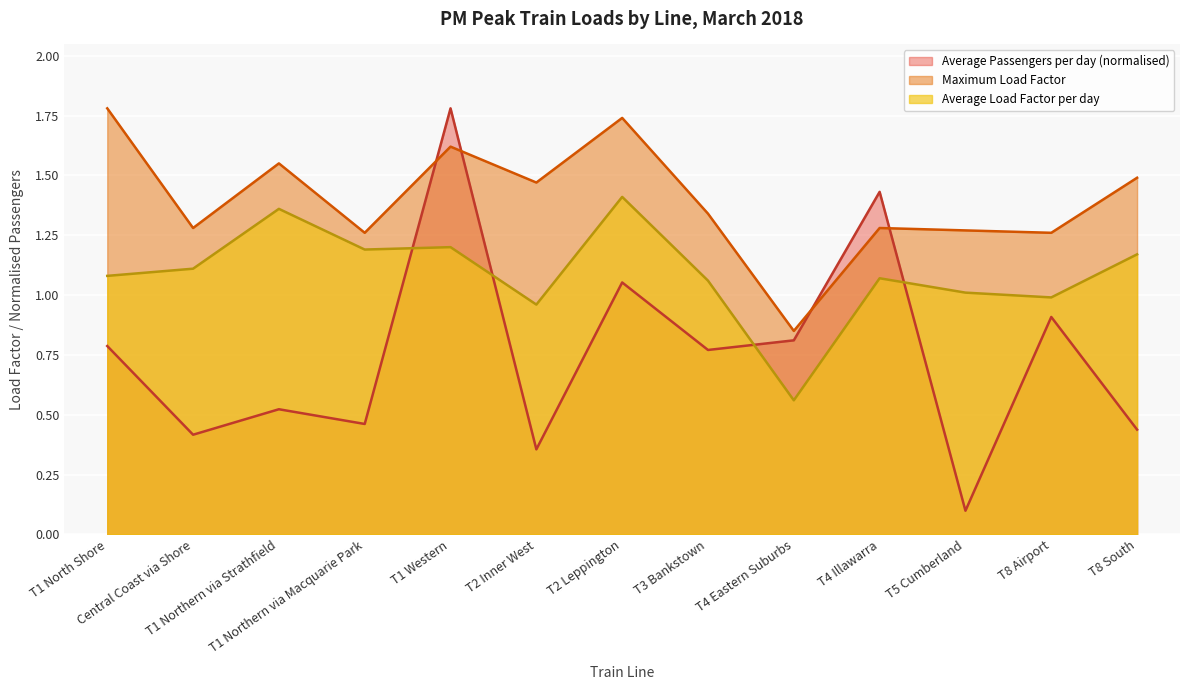

What is the sum of all Average Passengers per day values?

9.8